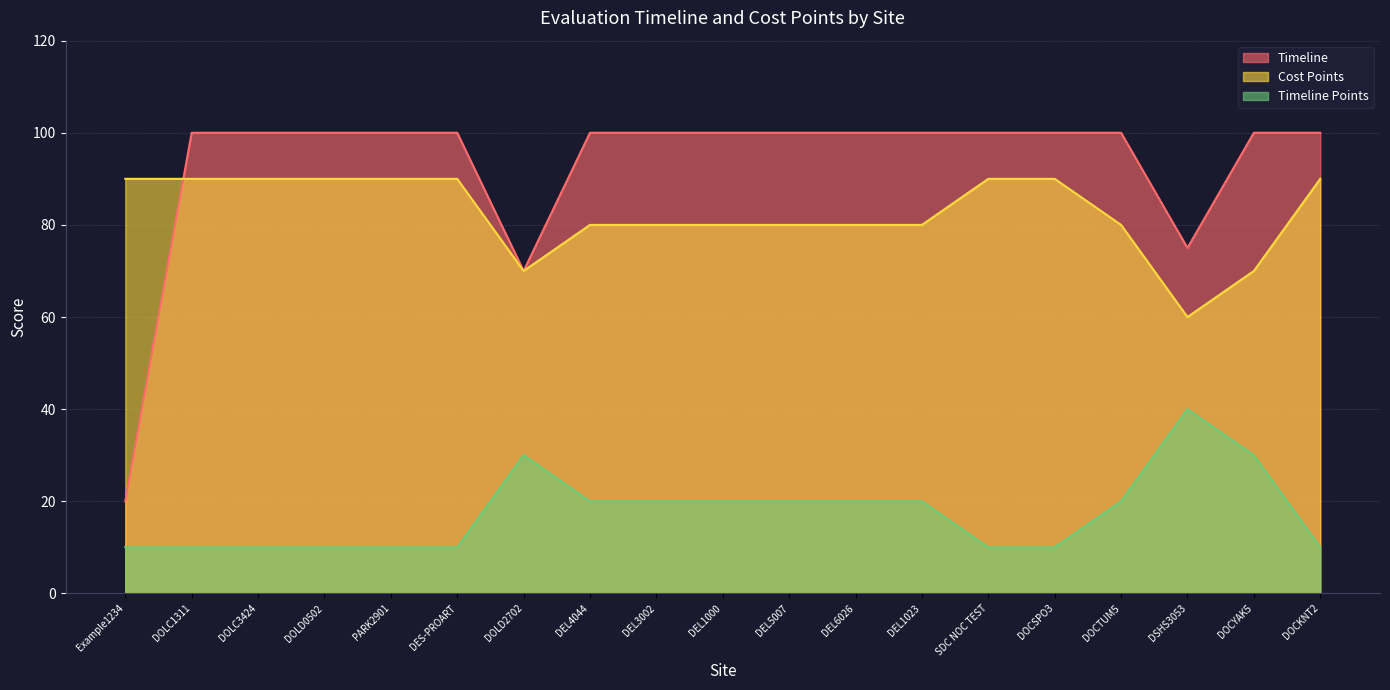

Rank the categories by Cost Points value from highest to lowest.

Example1234, DOLC1311, DOLC3424, DOLD0502, PARK2901, DES-PROART, SDC NOC TEST, DOCSPO3, DOCKNT2, DEL4044, DEL3002, DEL1000, DEL5007, DEL6026, DEL1023, DOCTUM5, DOLD2702, DOCYAK5, DSHS3053